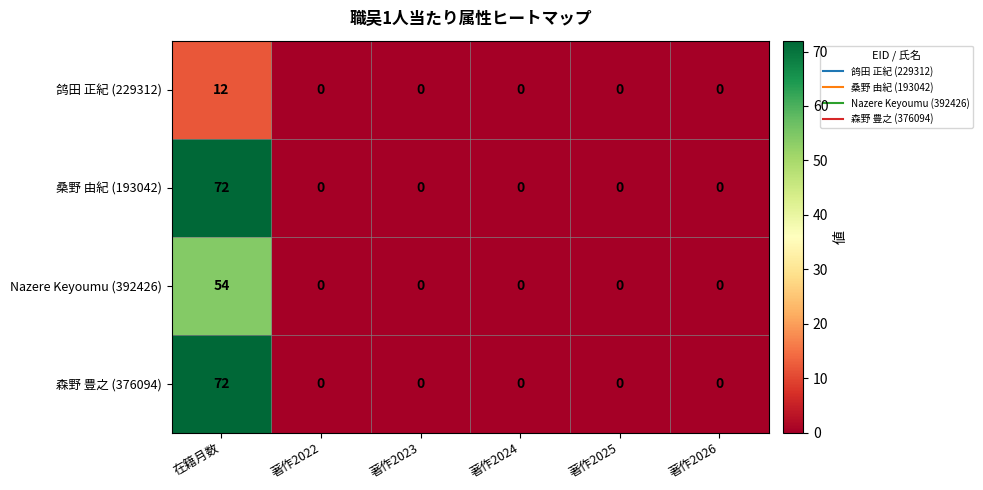

What is the difference between the maximum and second lowest values in the 桑野 由紀 (193042) series?

72